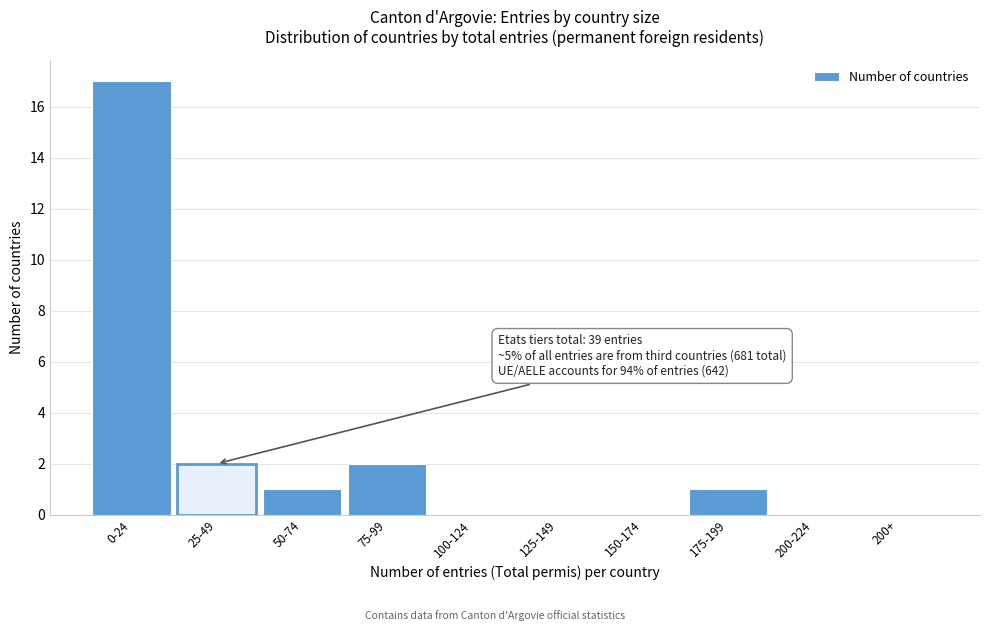

Reading left to right, what are all the values shown in this chart?

0-24=17	25-49=2	50-74=1	75-99=2	100-124=0	125-149=0	150-174=0	175-199=1	200-224=0	200+=0